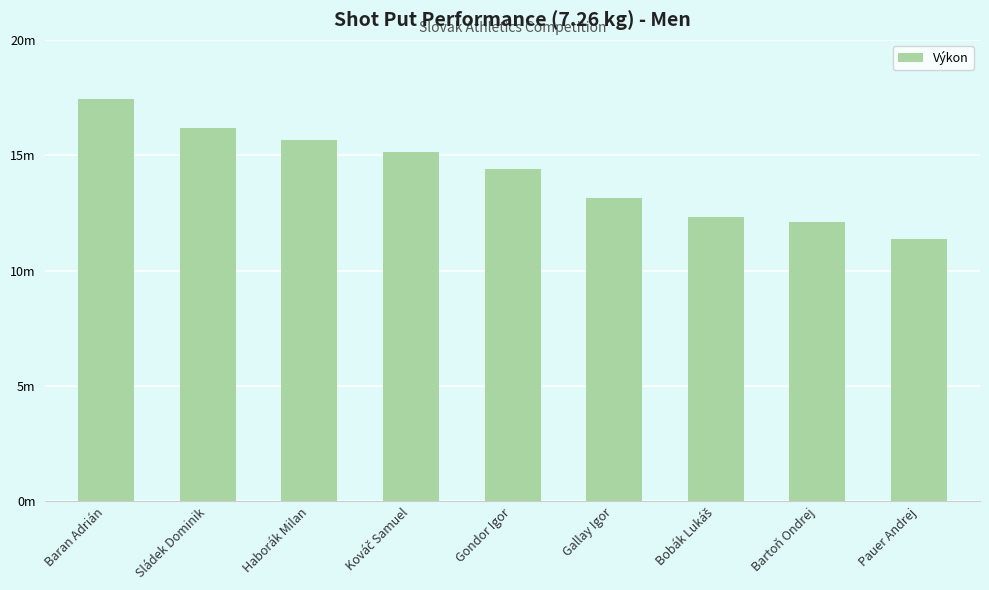

Reading left to right, list all the values displayed in this chart.

17.4	16.2	15.6	15.2	14.4	13.2	12.3	12.1	11.4